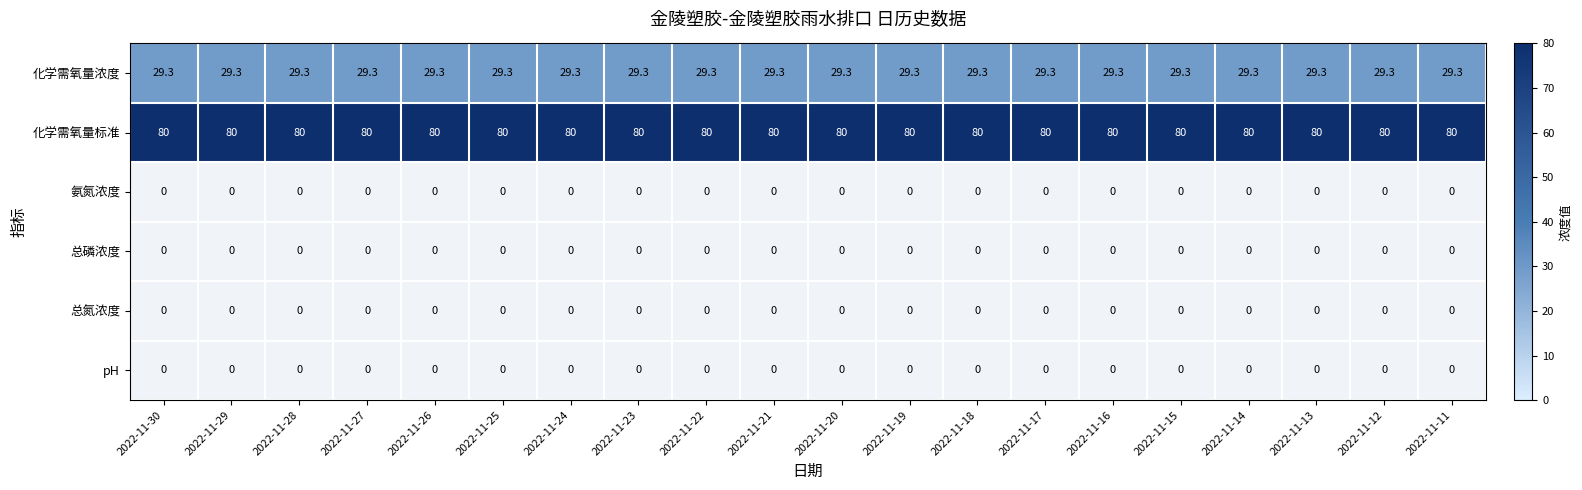

True or false: 化学需氧量标准 has a value of 80.0 at 2022-11-21.

True